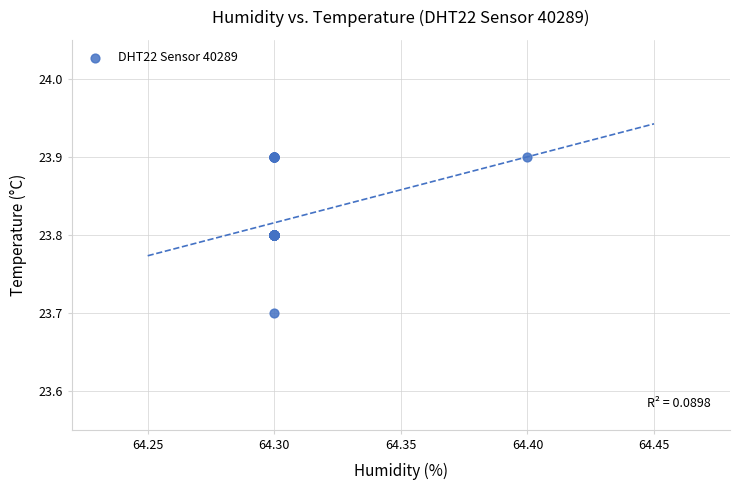

What Y value in the scatter plot is closest to 23?

23.7